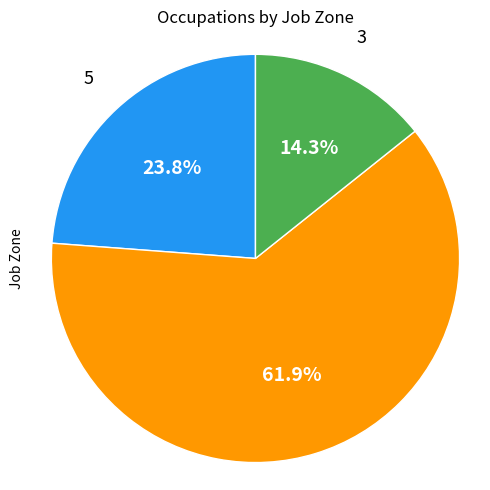

How many segments does this pie chart have?

3